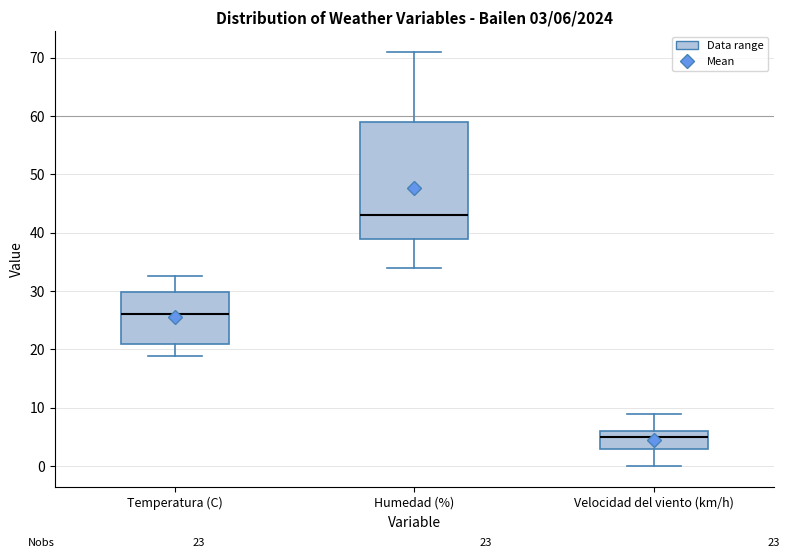

Which box is the tallest, from its lower edge to its upper edge?

Humedad (%)